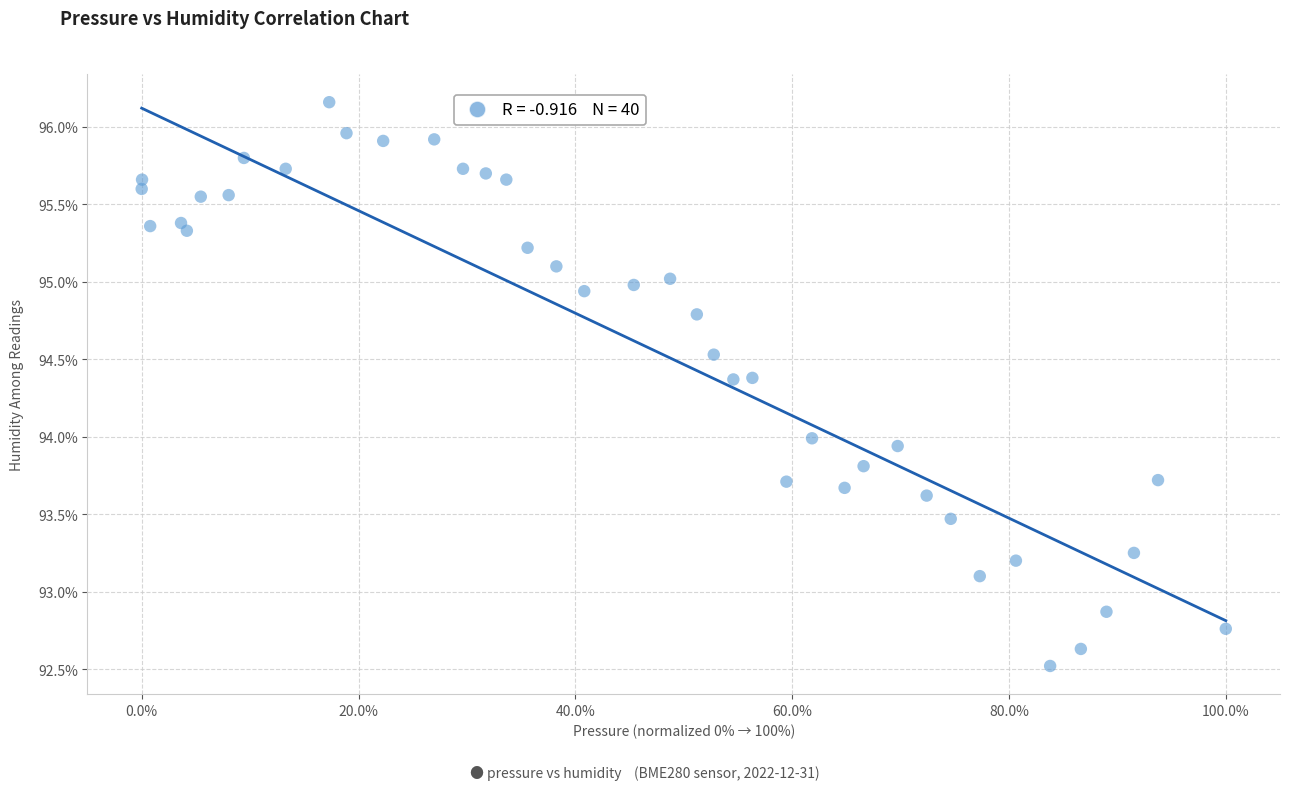

What is the range of X values (max minus min)?

100.0